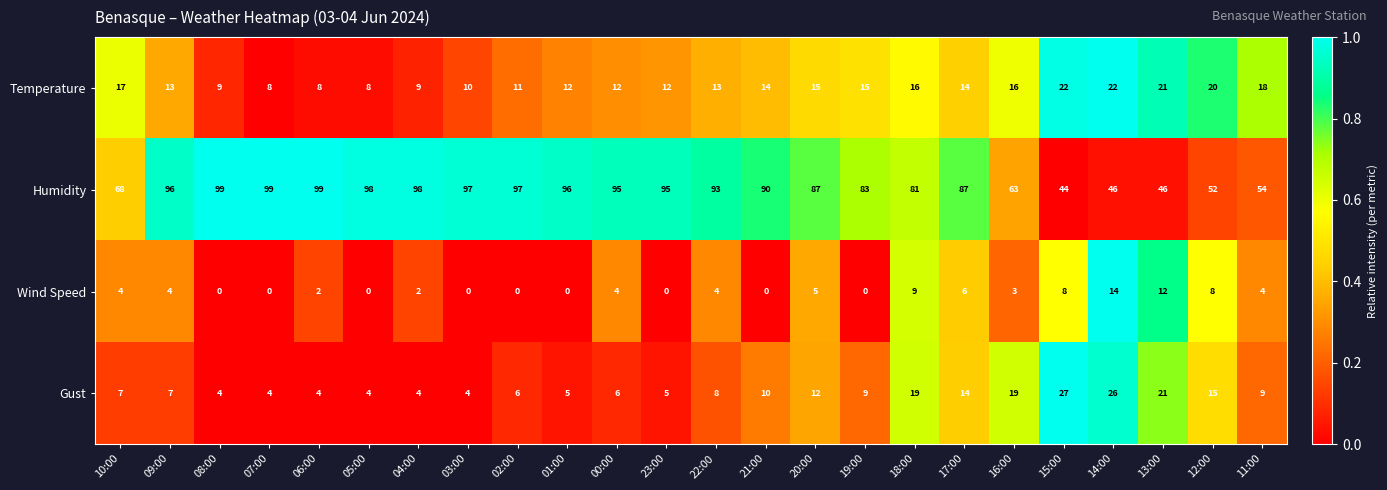

How many data points does each series have?

24